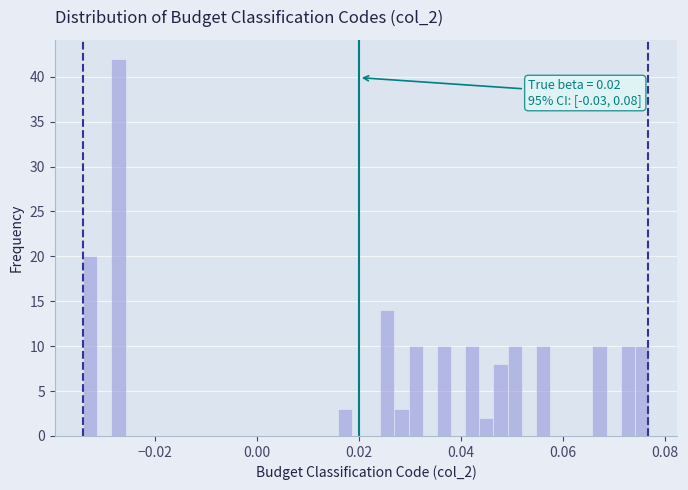

Read against the x-axis, roughly where is the centre of the tallest bar?

-0.028